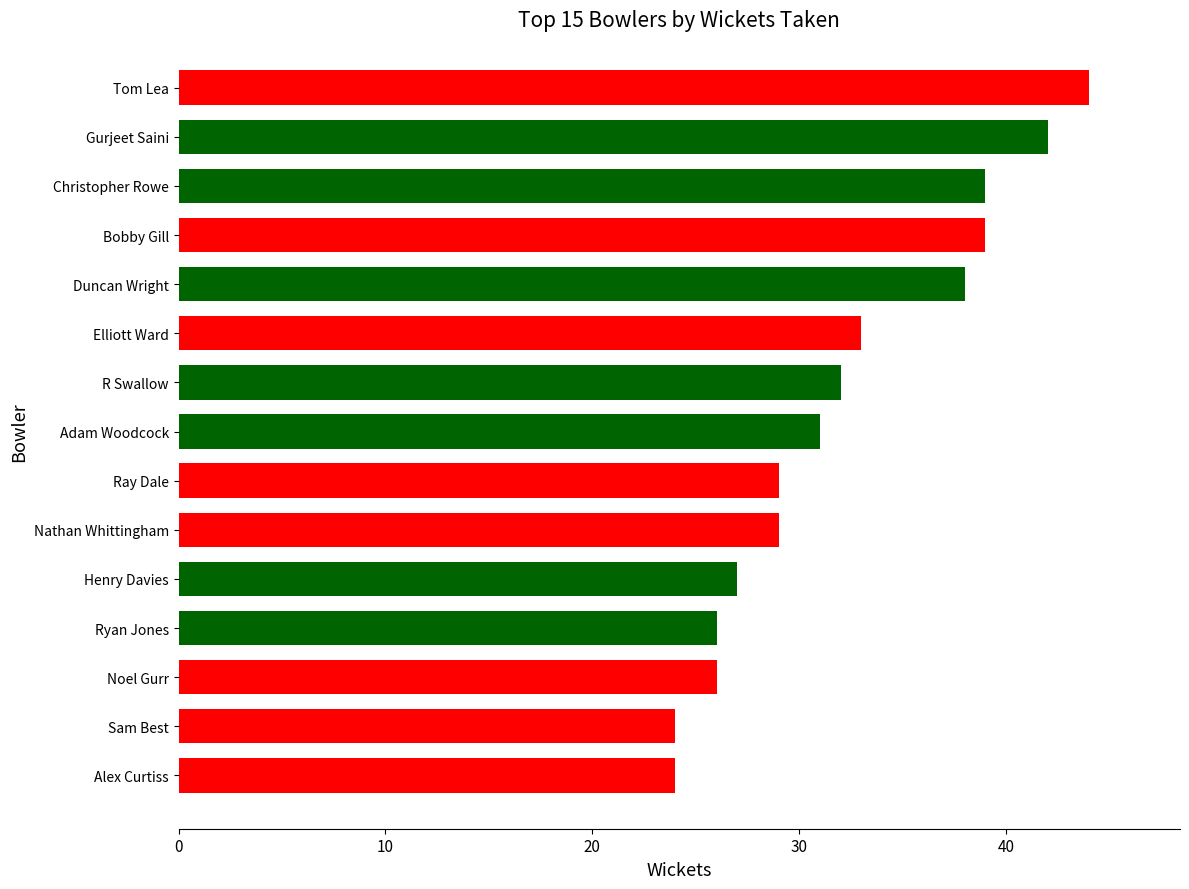

How many distinct data groups are displayed?

1